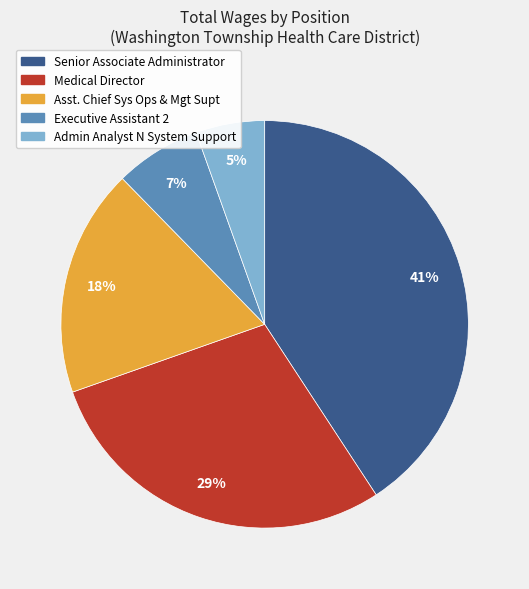

Do Medical Director and Senior Associate Administrator together represent more than half of the pie?

Yes